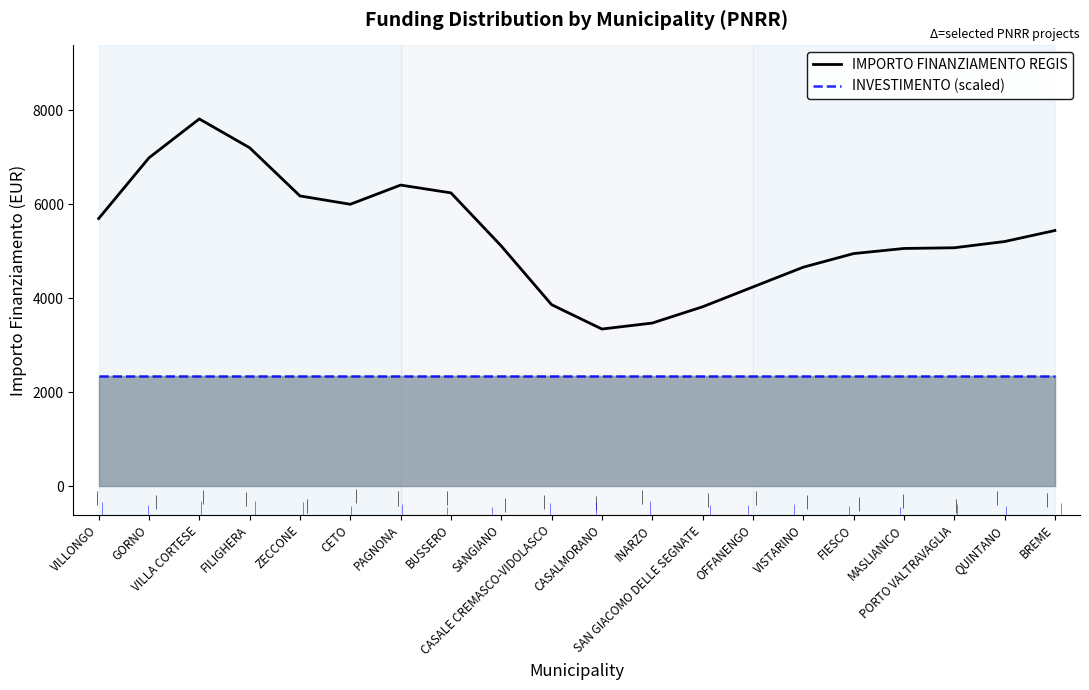

True or false: INVESTIMENTO (scaled) has a value of 1636.0 at OFFANENGO.

False